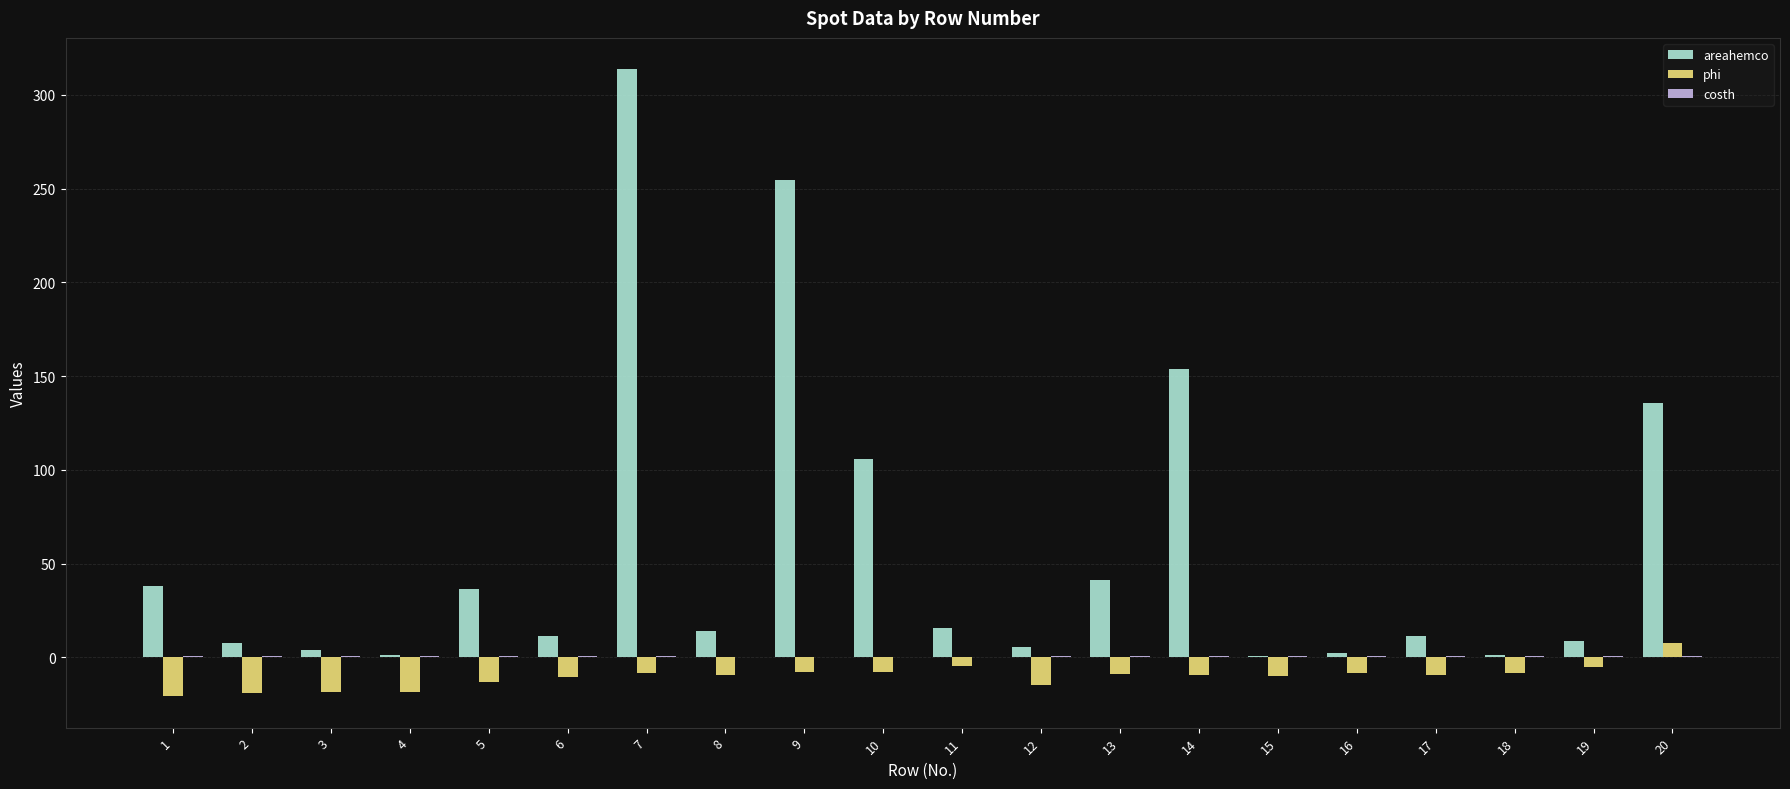

The areahemco series shows 8.9 at 19. True or false?

True